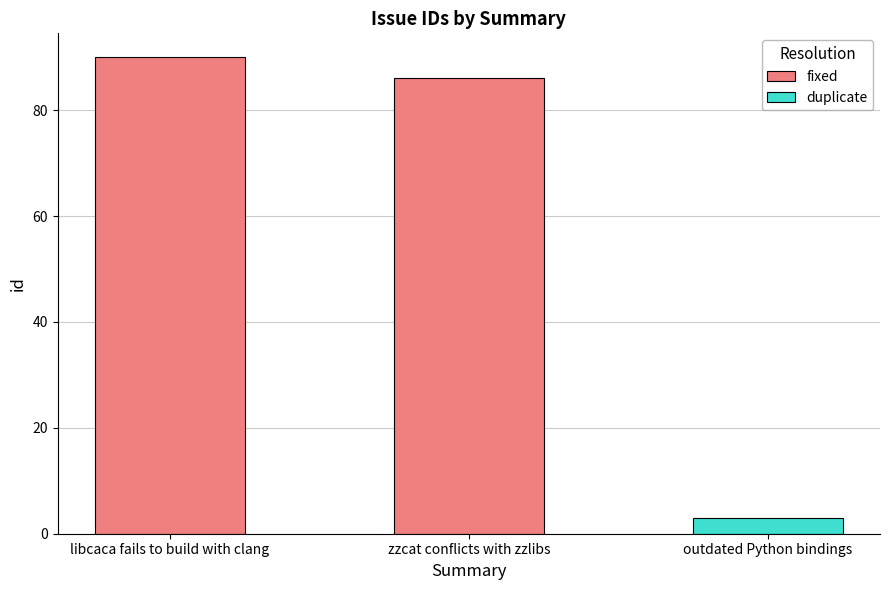

What is the minimum value shown in the chart?

3